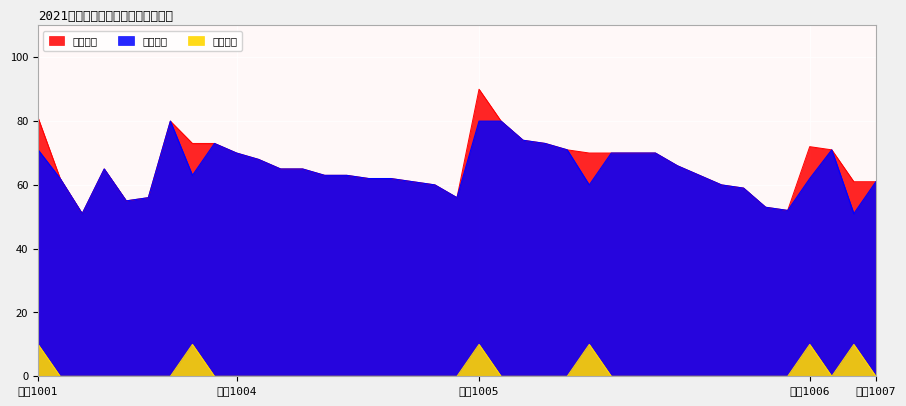

Reading right to left, list all the values displayed in this chart.

最终得分: 61	61	71	72	52	53	59	60	63	66	70	70	70	70	71	73	74	80	90	56	60	61	62	62	63	63	65	65	68	70	73	73	80	56	55	65	51	62	81
笔试成绩: 61	51	71	62	52	53	59	60	63	66	70	70	70	60	71	73	74	80	80	56	60	61	62	62	63	63	65	65	68	70	73	63	80	56	55	65	51	62	71
政策加分: 0	10	0	10	0	0	0	0	0	0	0	0	0	10	0	0	0	0	10	0	0	0	0	0	0	0	0	0	0	0	0	10	0	0	0	0	0	0	10